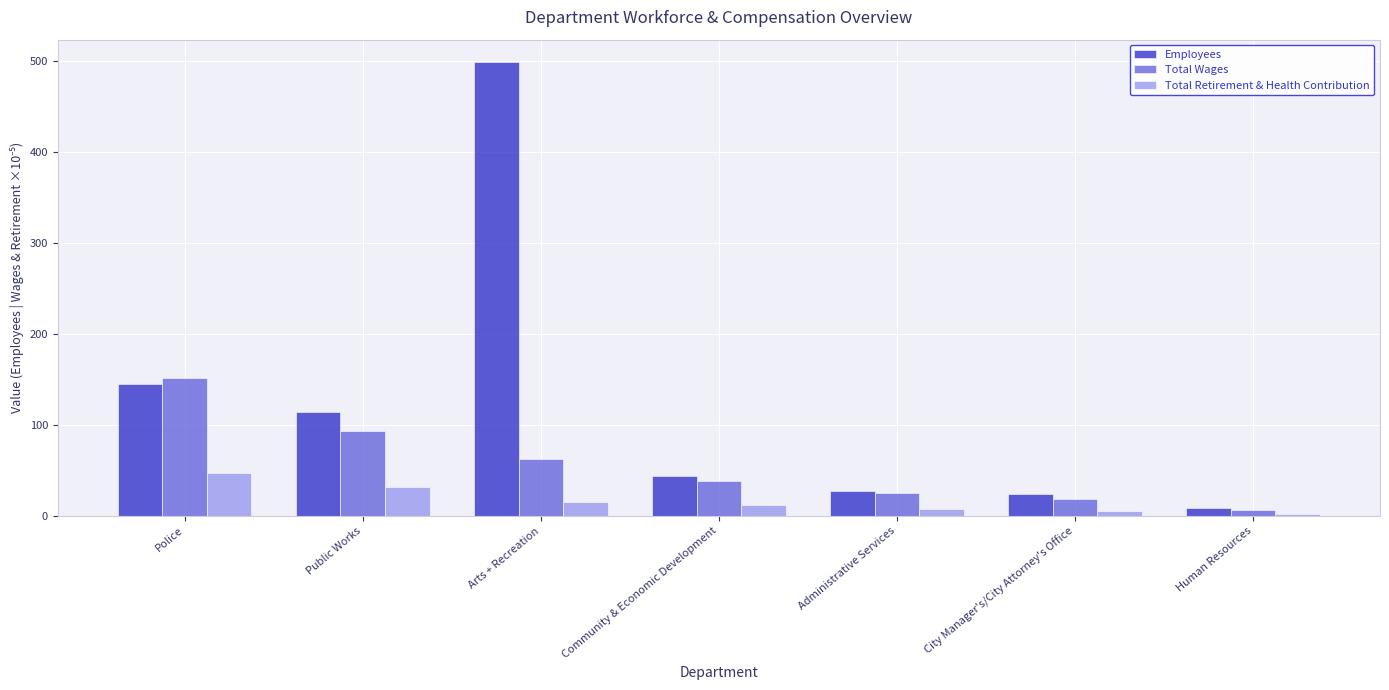

How many series are shown in this chart?

3